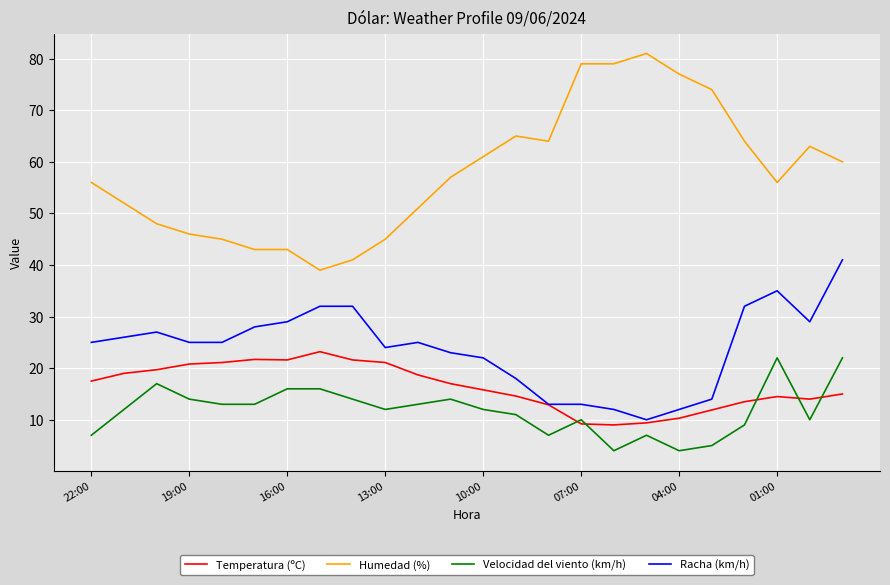

Which series has the widest spread of values?

Humedad (%)